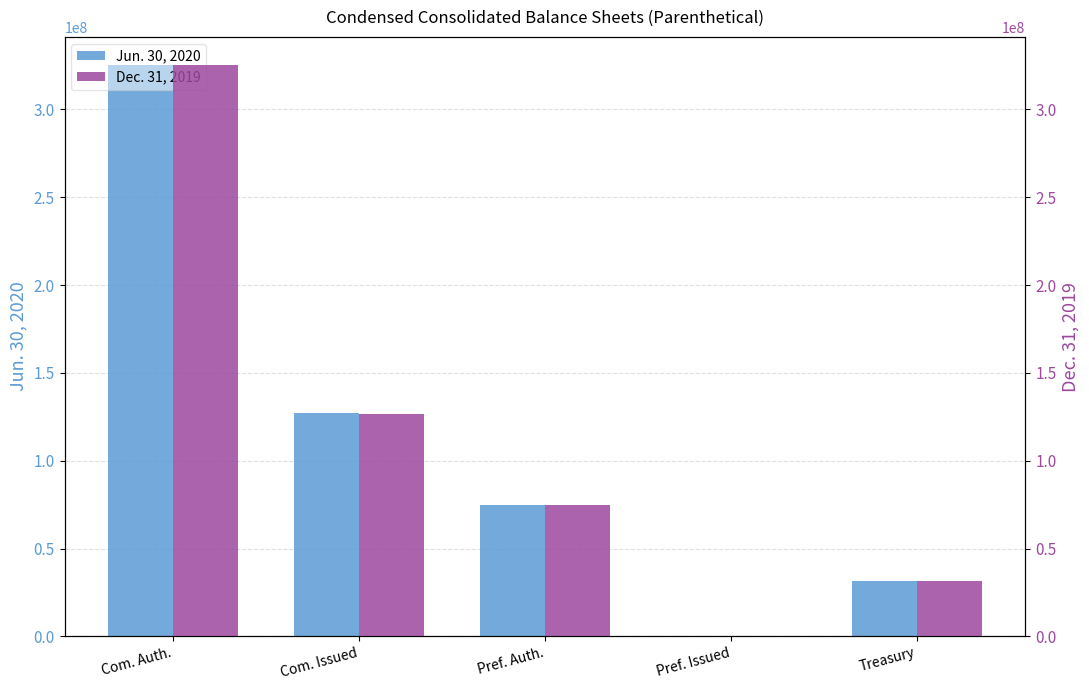

What is the difference between the Dec. 31, 2019 values at Treasury and Com. Auth.?

293733330